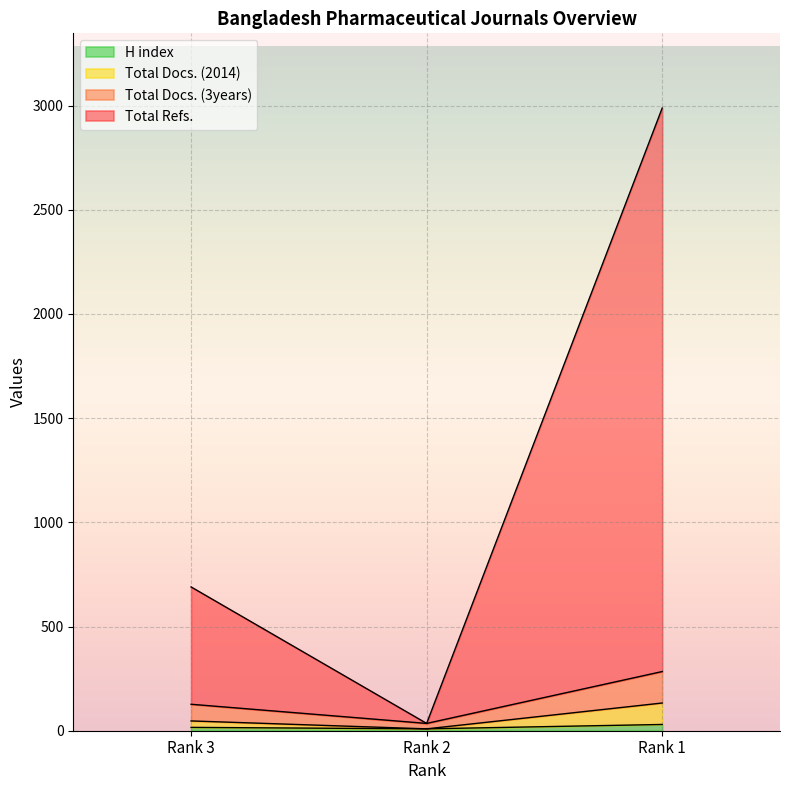

Which series has the widest spread of values?

Total Refs.